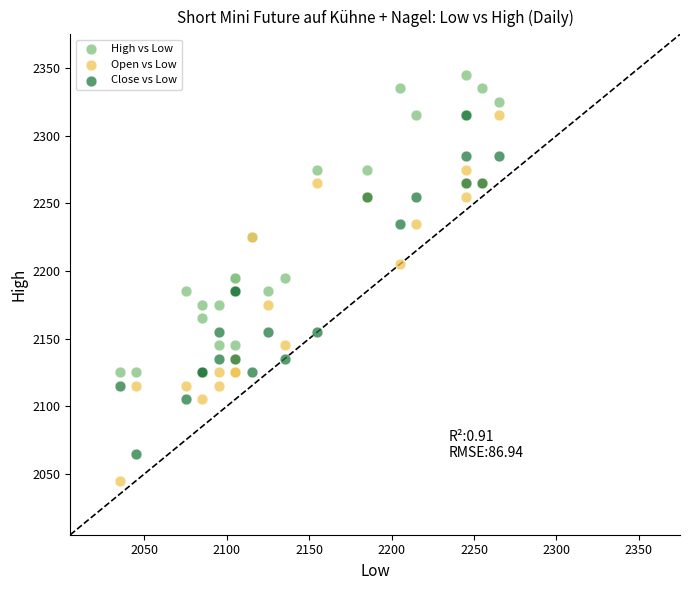

What are all the series names shown in the legend?

High vs Low, Open vs Low, Close vs Low